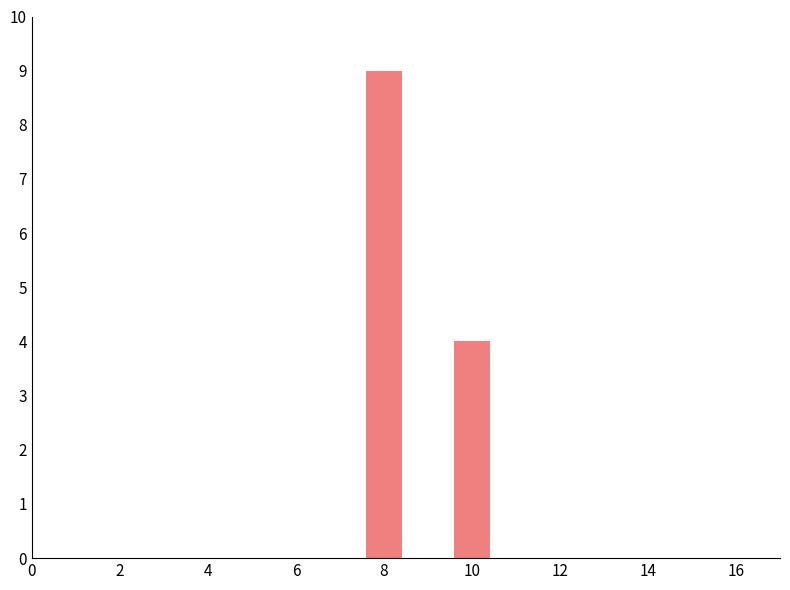

What is the sum of all values?

13